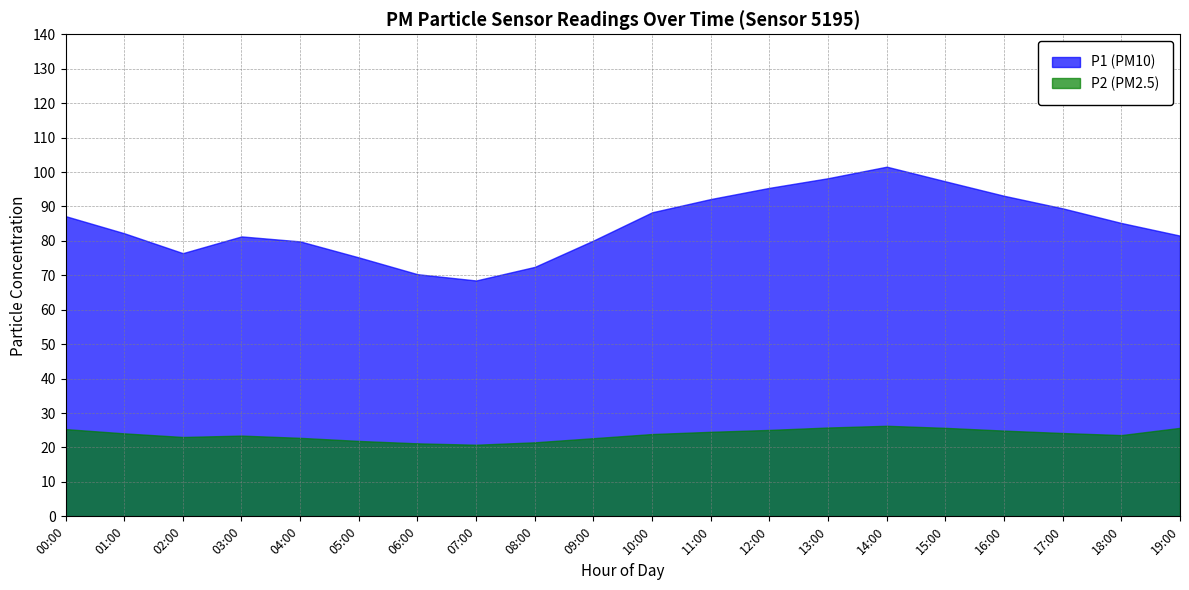

What value does the P1 series have at 09:00?

80.1